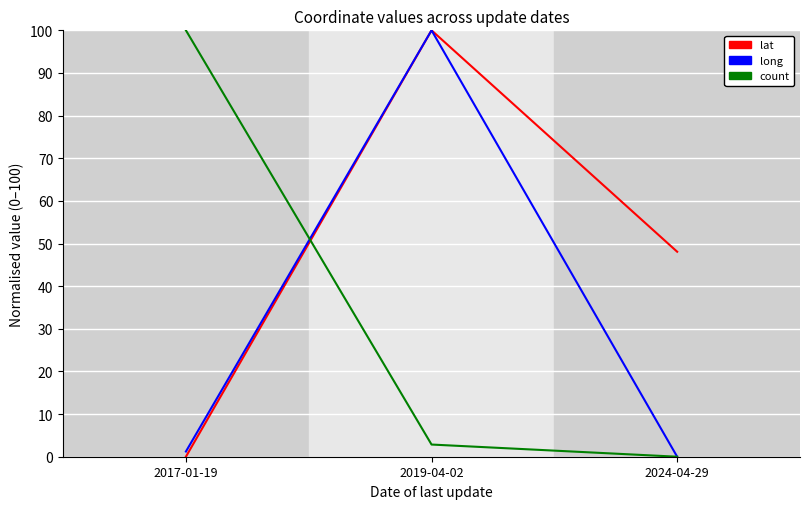

What is the difference between the highest and lowest values at 2019-04-02?

97.1